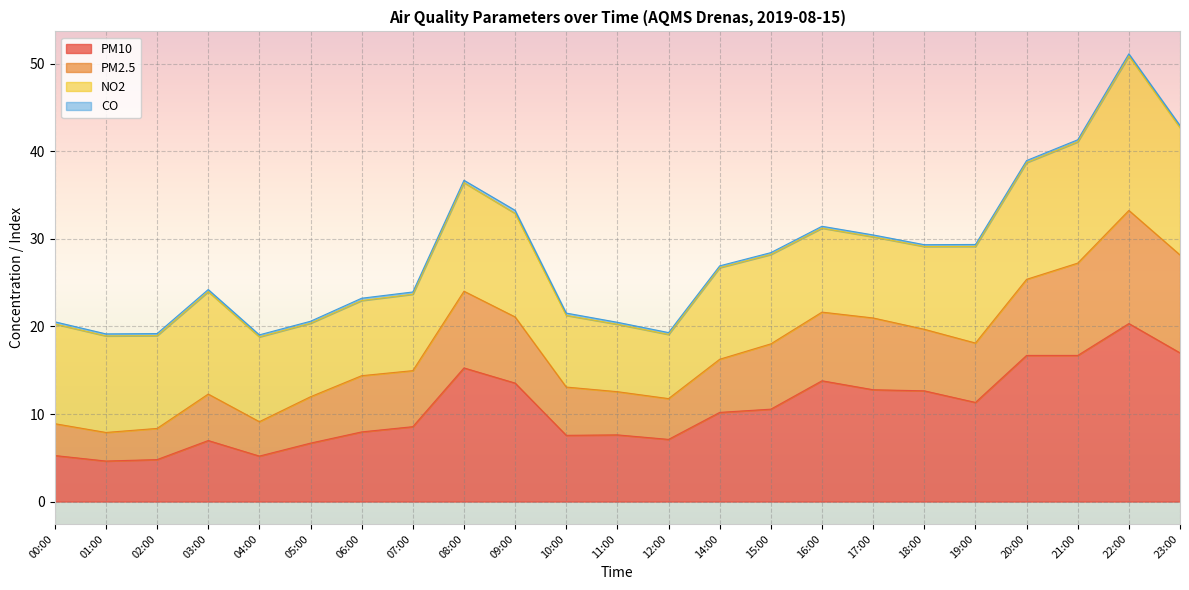

What is the label of the 6th point from the right?

18:00